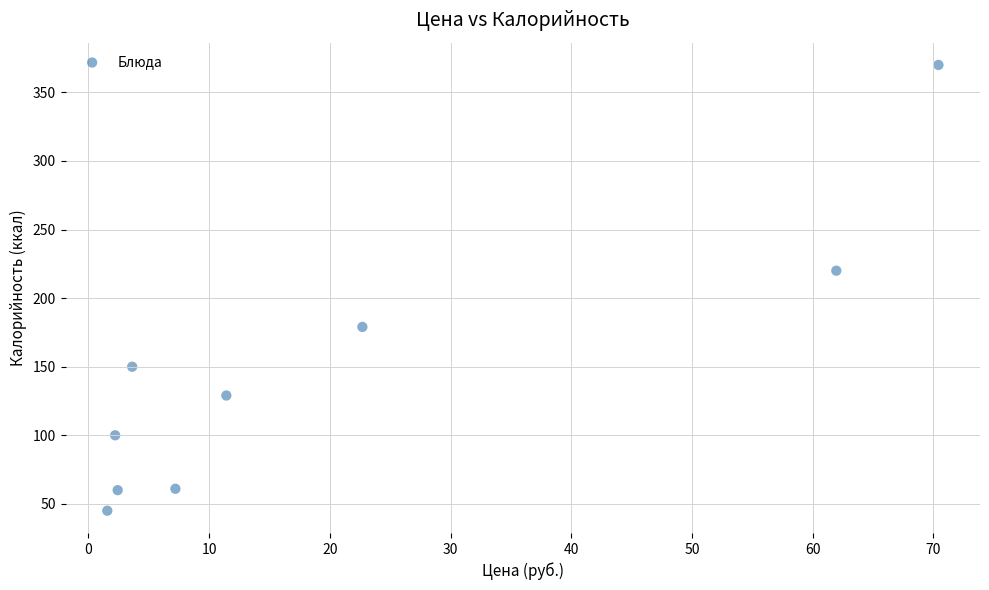

What Y value in the scatter plot is closest to 207?

220